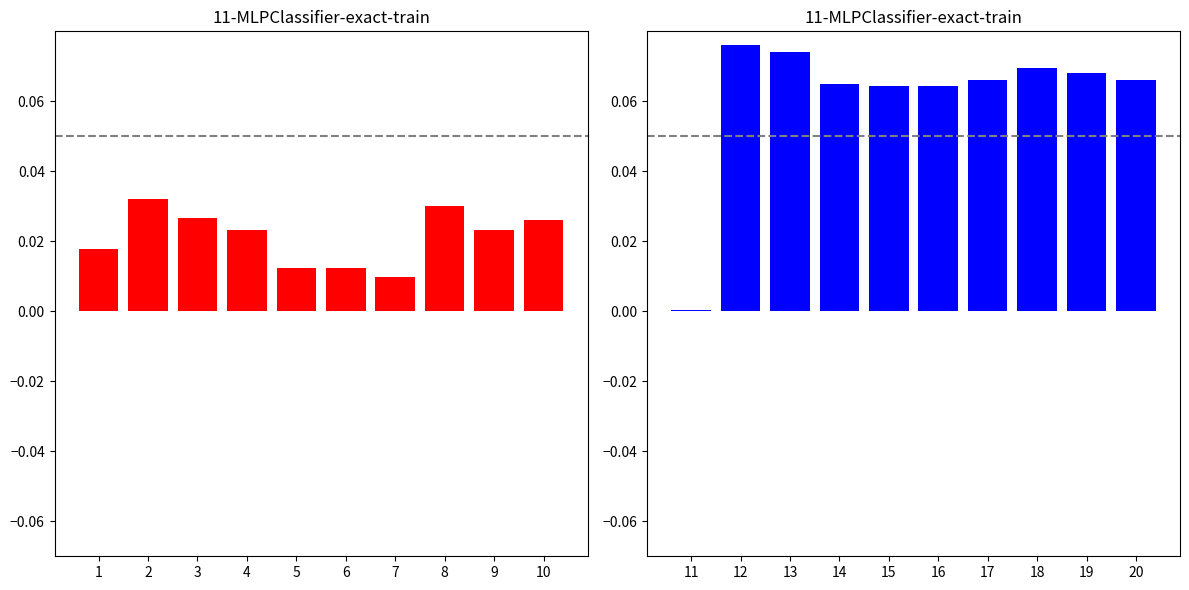

The value of Педагог at 13 is 0.0. True or false?

False